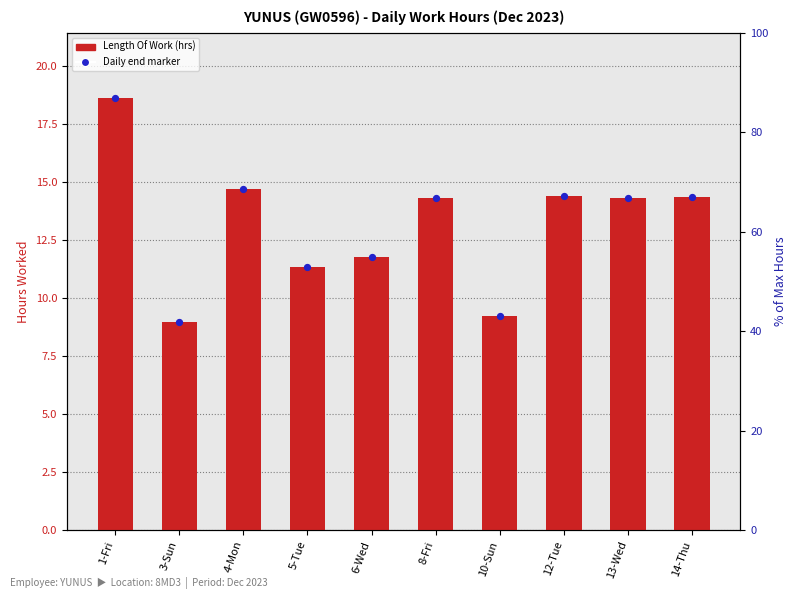

What are all the series names shown in the legend?

Length Of Work, Daily end marker